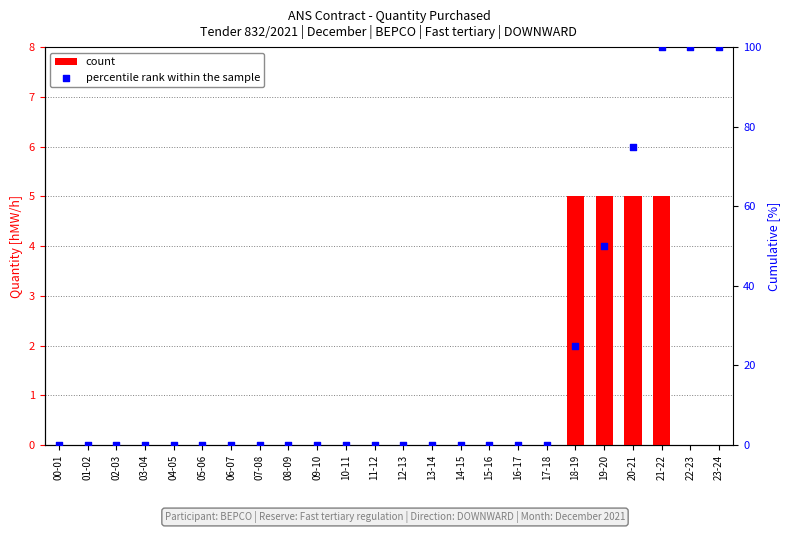

Which series contains the lowest Y value?

count